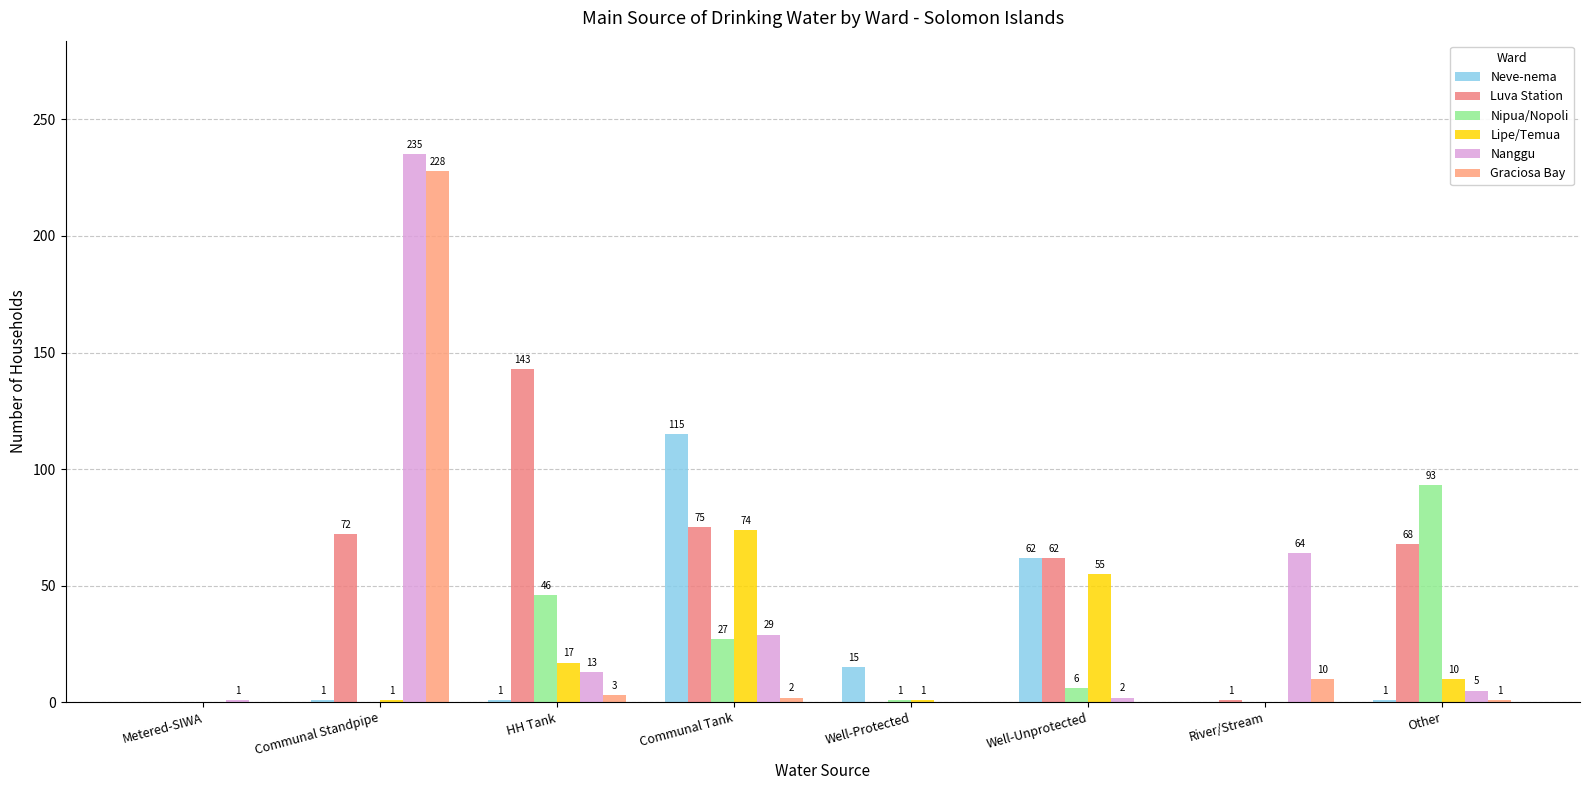

What is the label of the 8th bar from the right?

Metered-SIWA